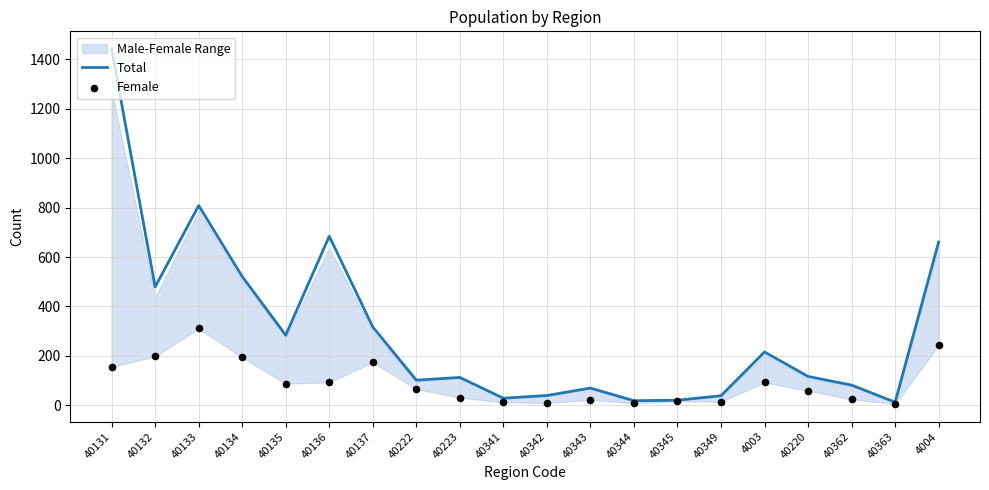

What is the total value across all series at 40131?

1596